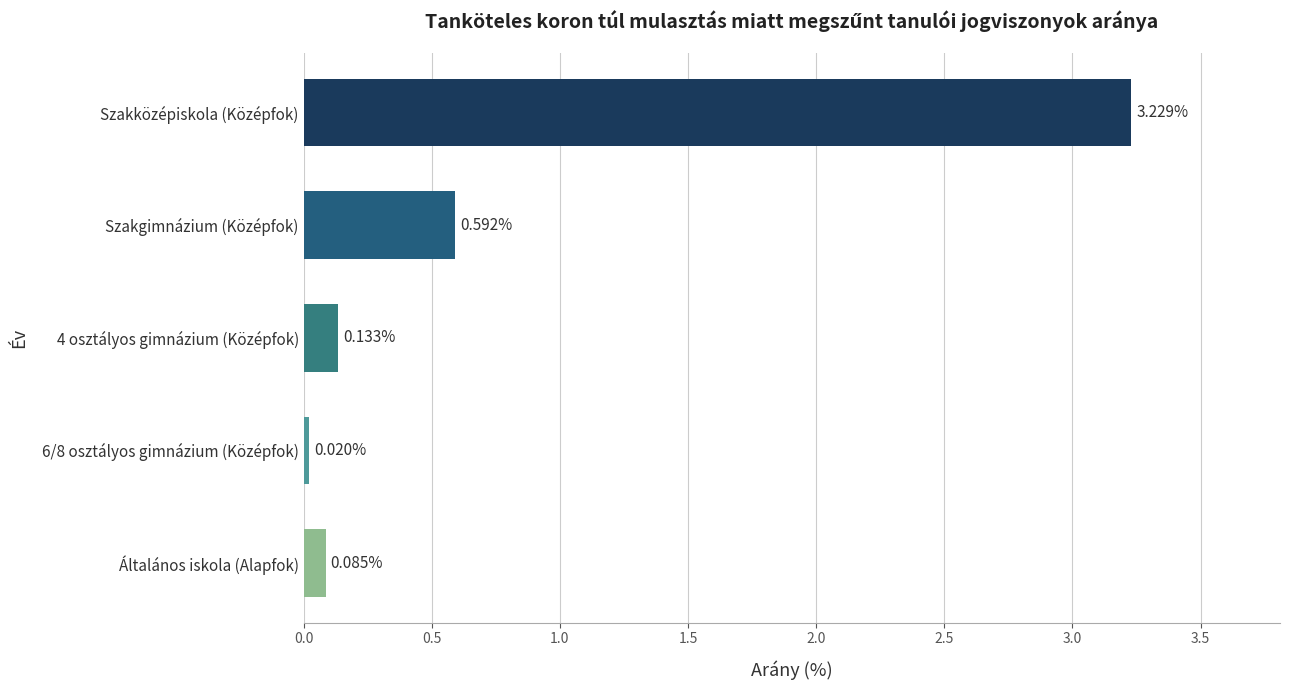

List the labels in order of value, largest first.

Szakközépiskola (Középfok), Szakgimnázium (Középfok), 4 osztályos gimnázium (Középfok), Általános iskola (Alapfok), 6/8 osztályos gimnázium (Középfok)